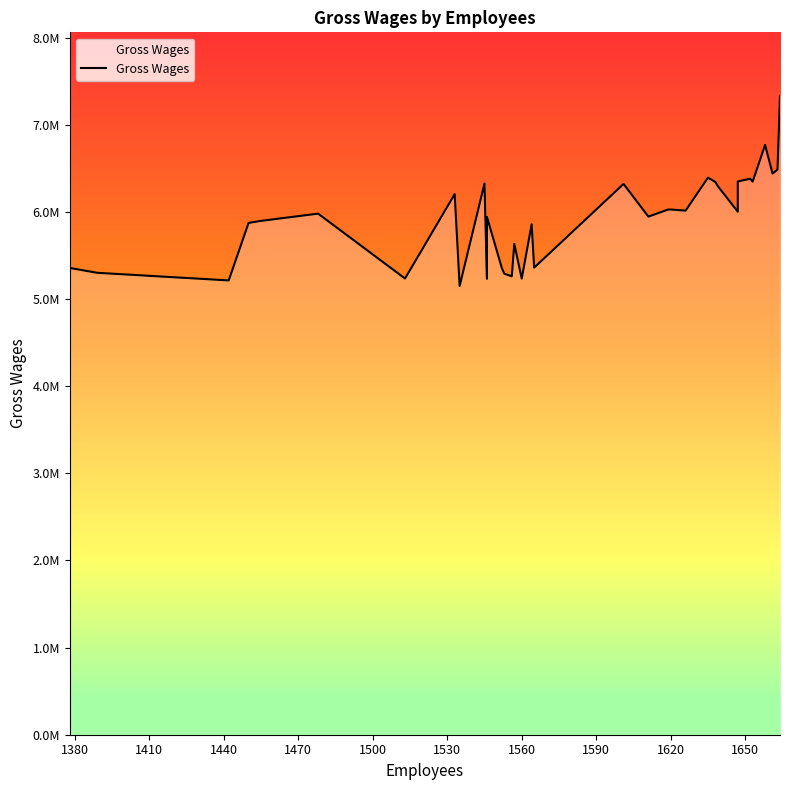

Is this an area chart (filled region under the line)?

No